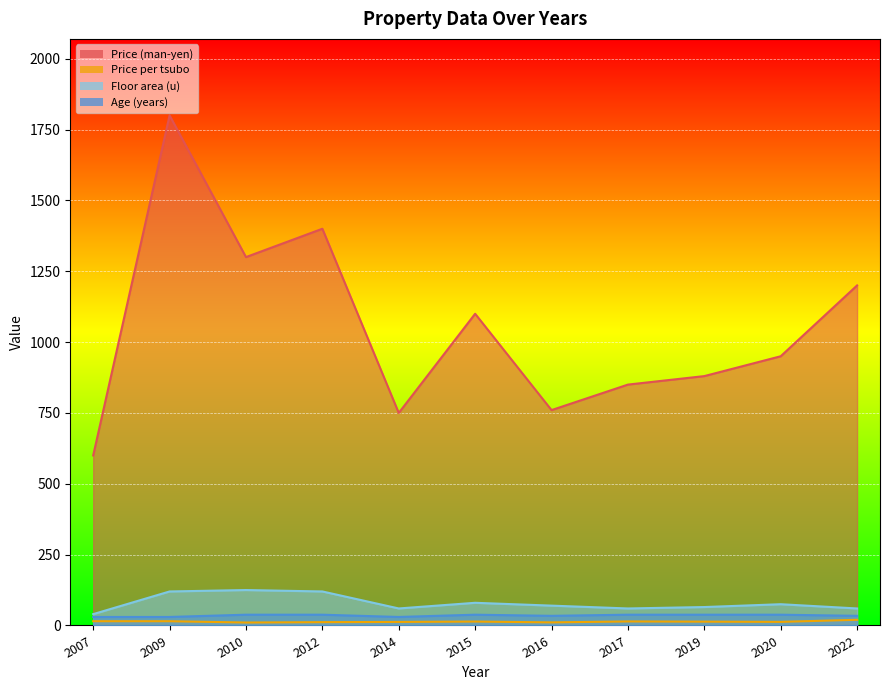

How many lines are shown in the chart?

4